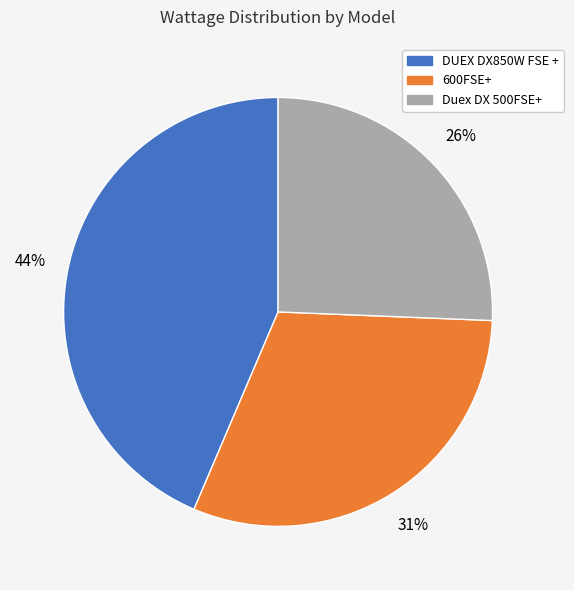

Is Duex DX 500FSE+ the majority of the pie?

No